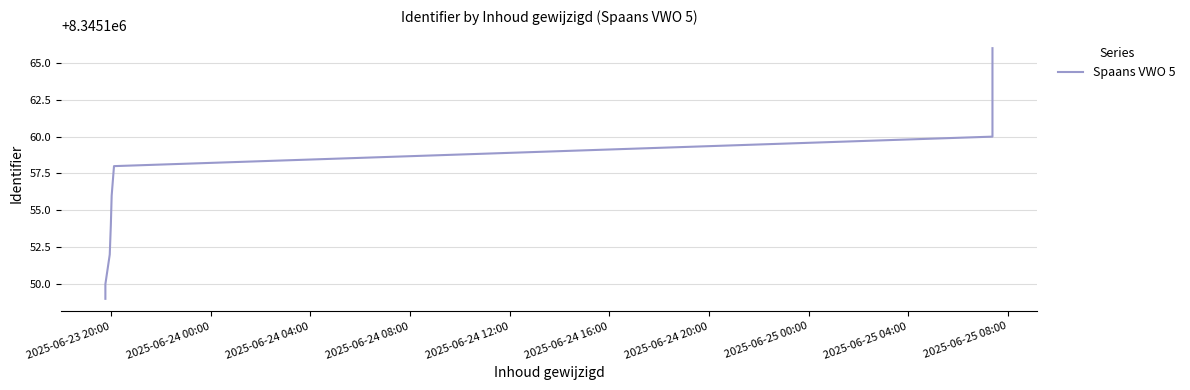

Rank the categories by value from lowest to highest.

2025-06-23 20:00, 2025-06-24 00:00, 2025-06-24 04:00, 2025-06-24 08:00, 2025-06-24 12:00, 2025-06-24 16:00, 2025-06-24 20:00, 2025-06-25 00:00, 2025-06-25 04:00